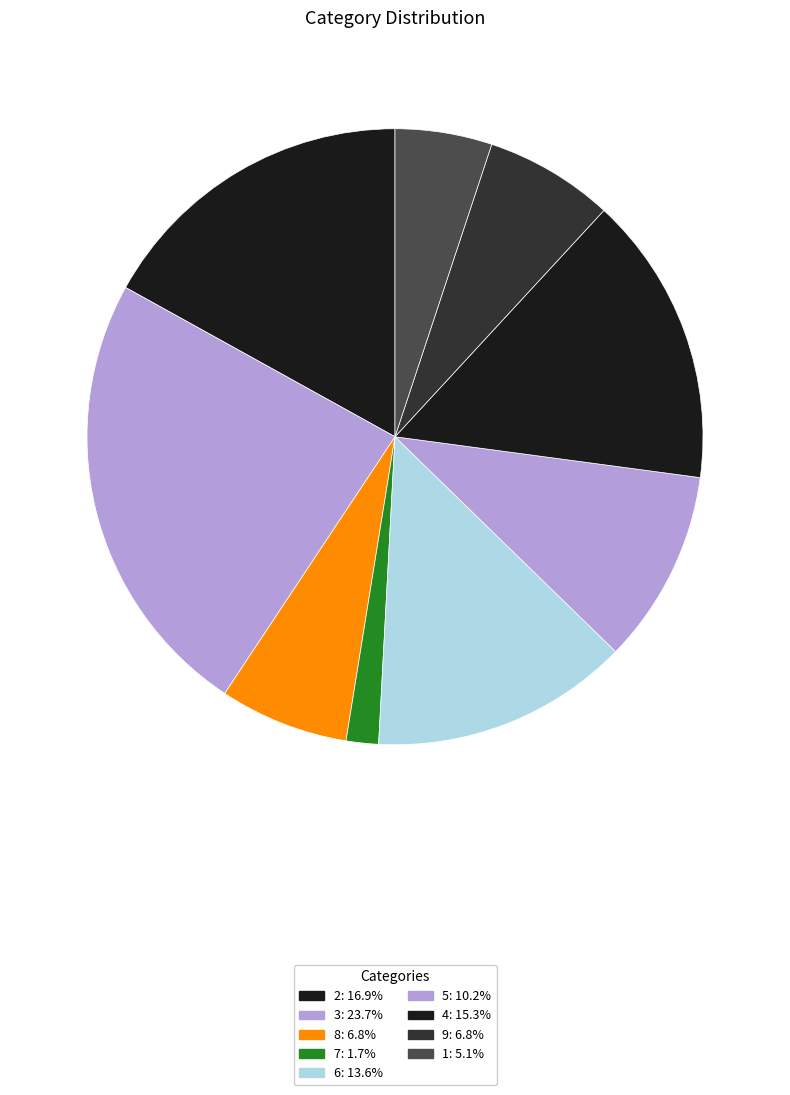

Count the number of slices in the pie.

9